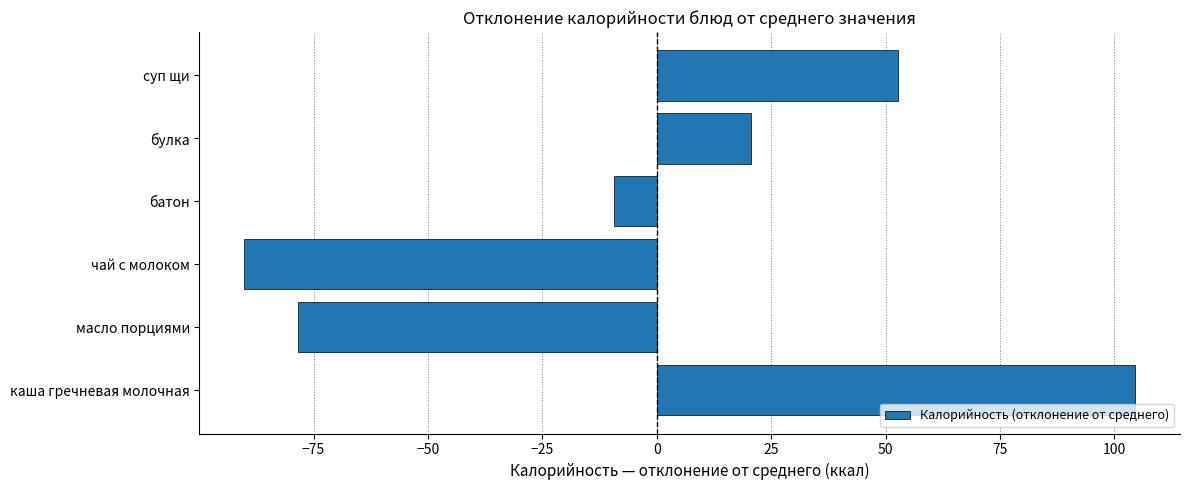

What is the difference between the maximum and minimum values?

194.8